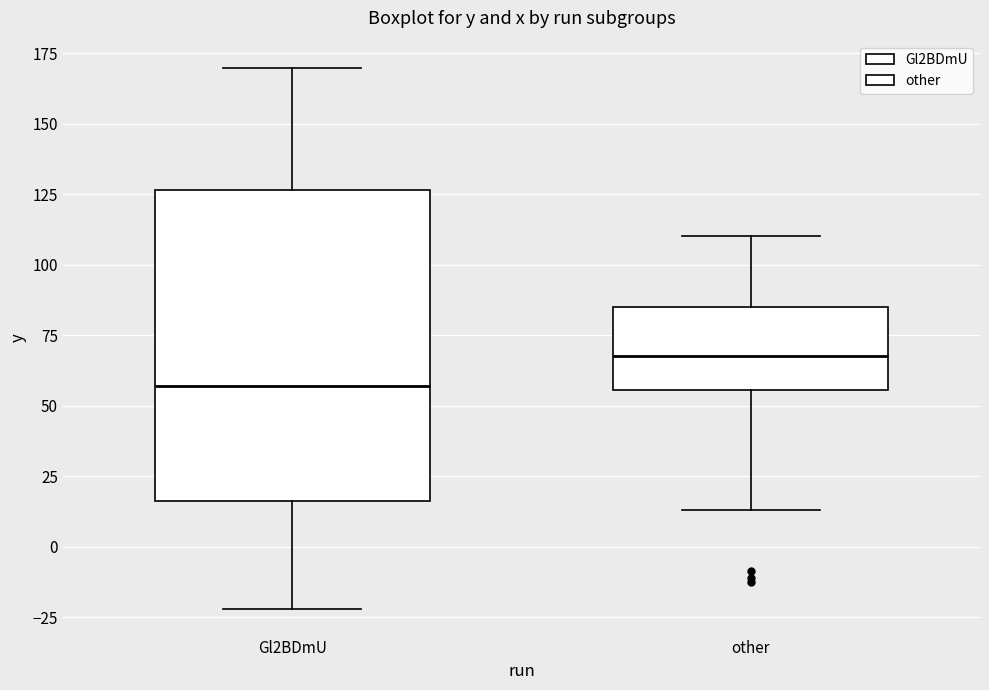

Reading left to right, transcribe this box plot: for each box, give where its median line is, the range the box spans, and where its two whiskers end, as read against the y-axis. The values are not printed on the chart, so give them approximately, as read against the axis.

Gl2BDmU: median 55, box 15 to 125, whiskers -20 to 170
other: median 65, box 55 to 85, whiskers 15 to 110